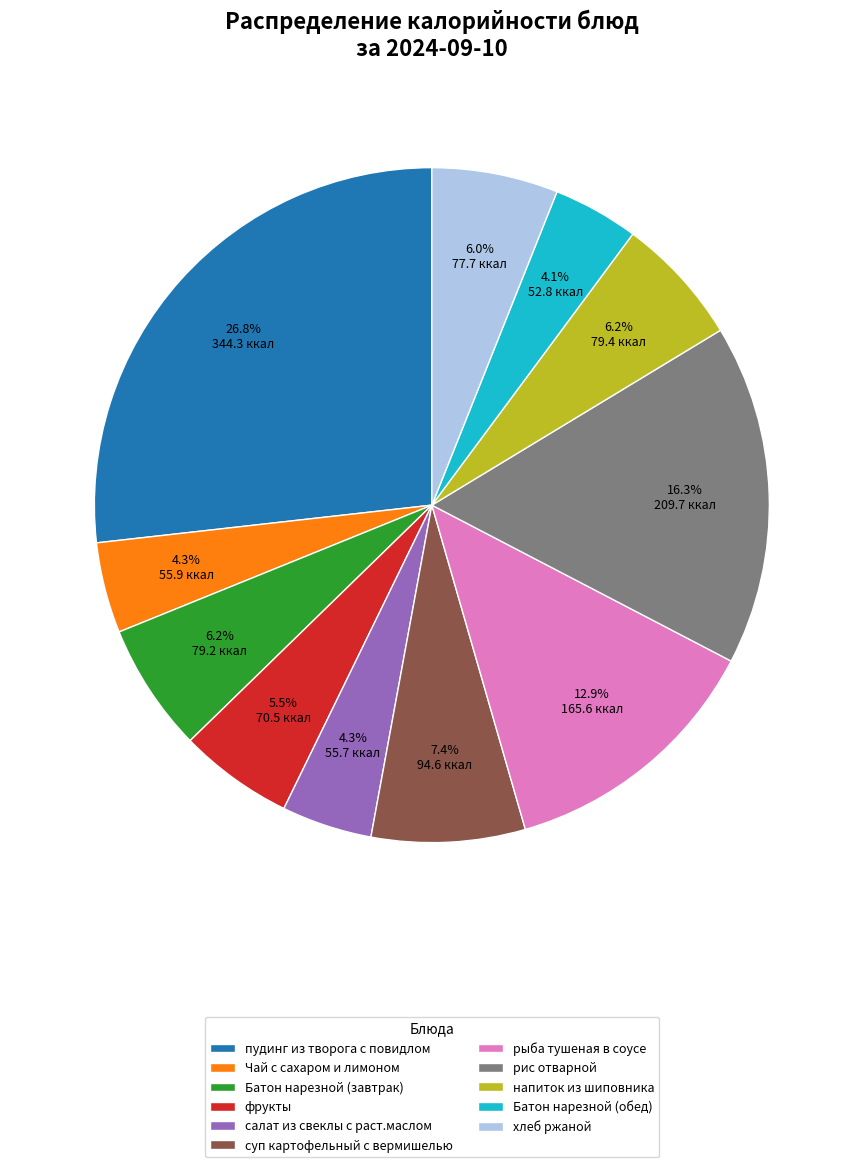

Do рыба тушеная в соусе and фрукты together represent more than half of the pie?

No